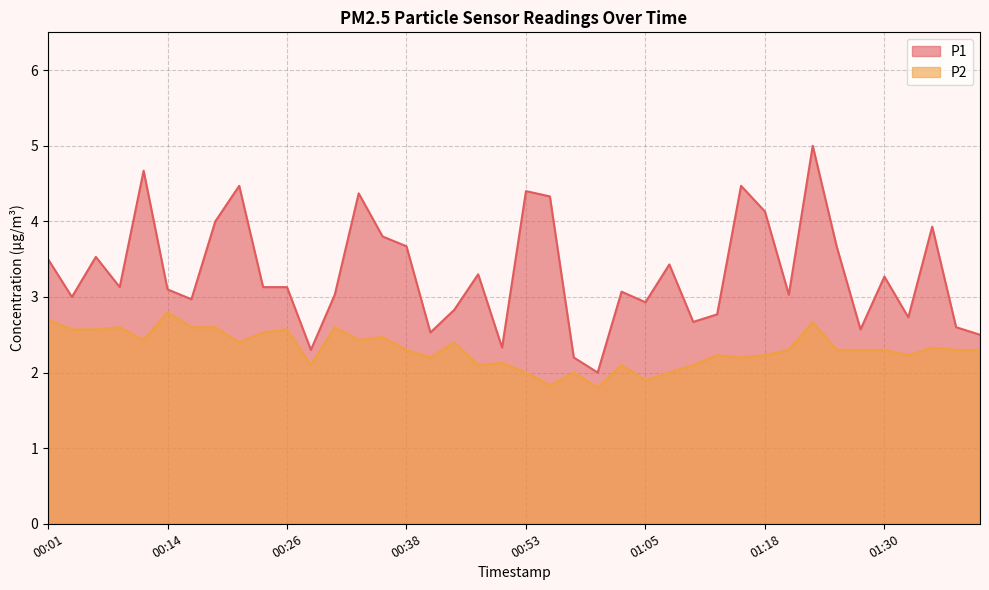

In P1, how many points are higher than both neighbors (excluding endpoints)?

12